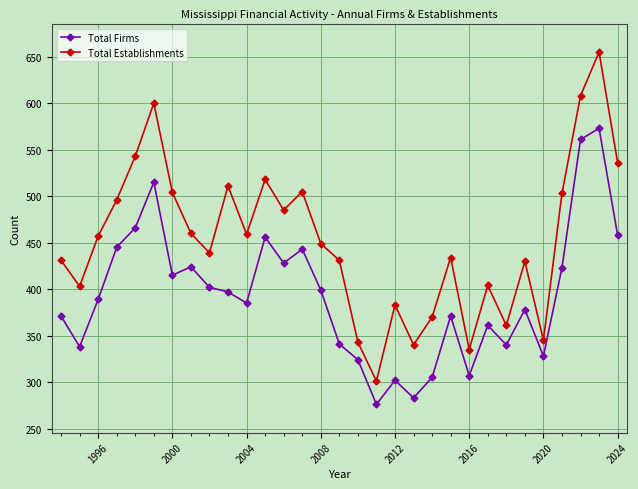

How many categories are shown in the chart?

31